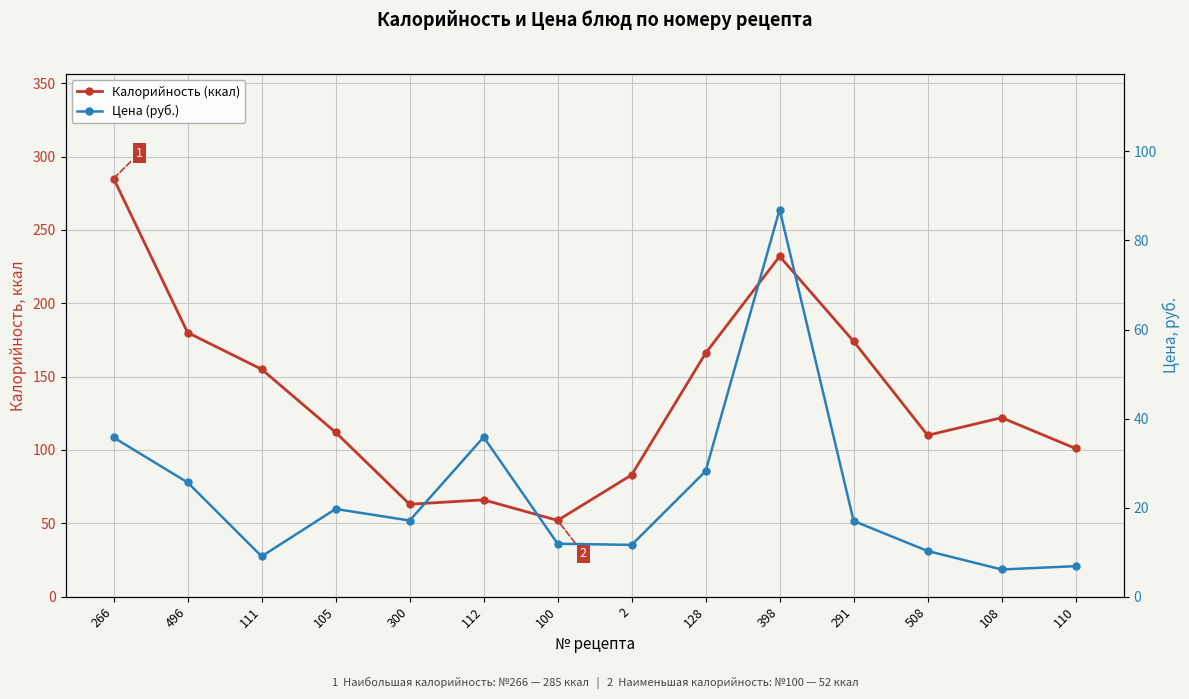

What is the spread (max minus min) of values at 111?

145.9